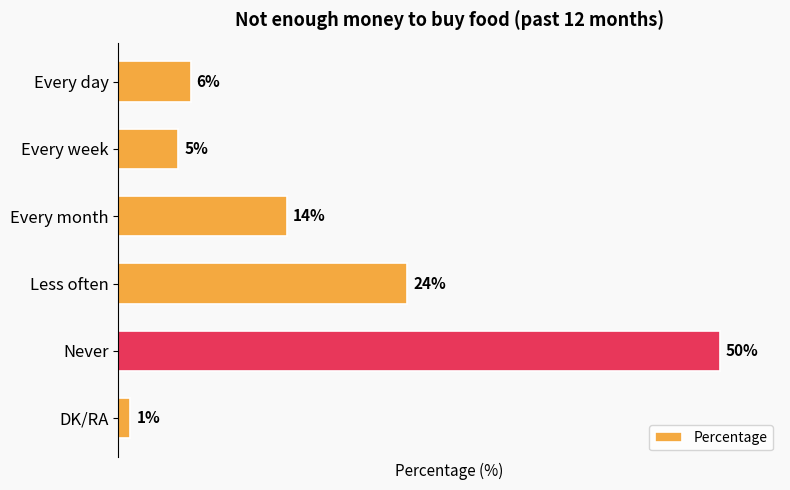

Which category has the lowest value across all series?

DK/RA